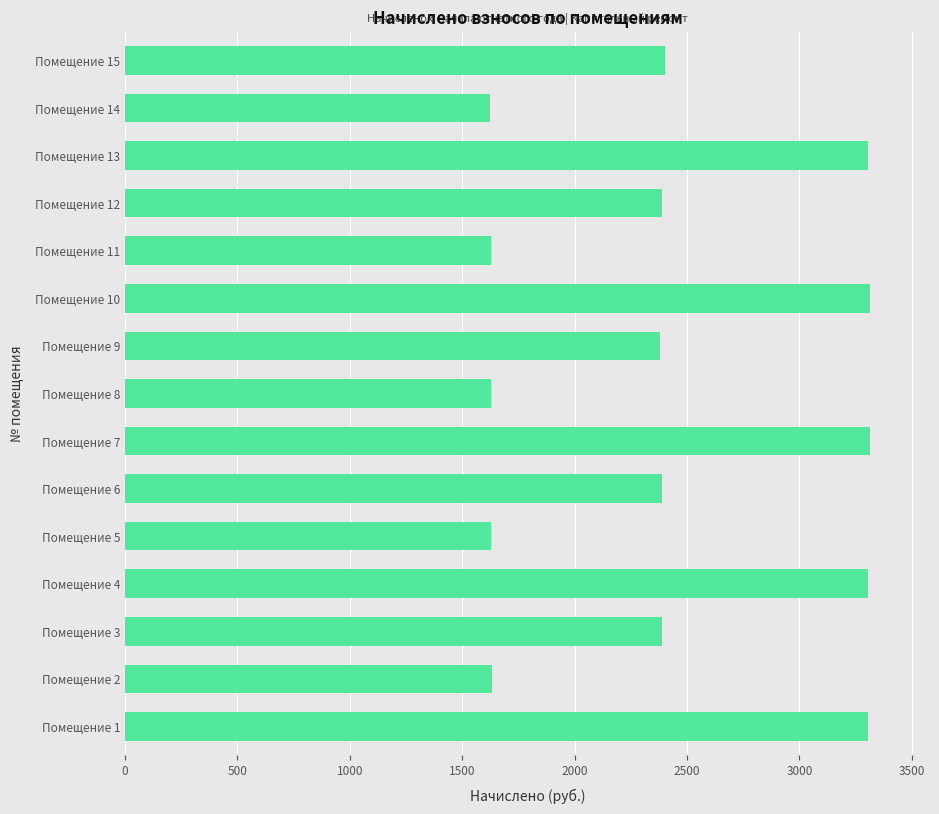

Is it true that the value at Помещение 13 is 2157.1?

False